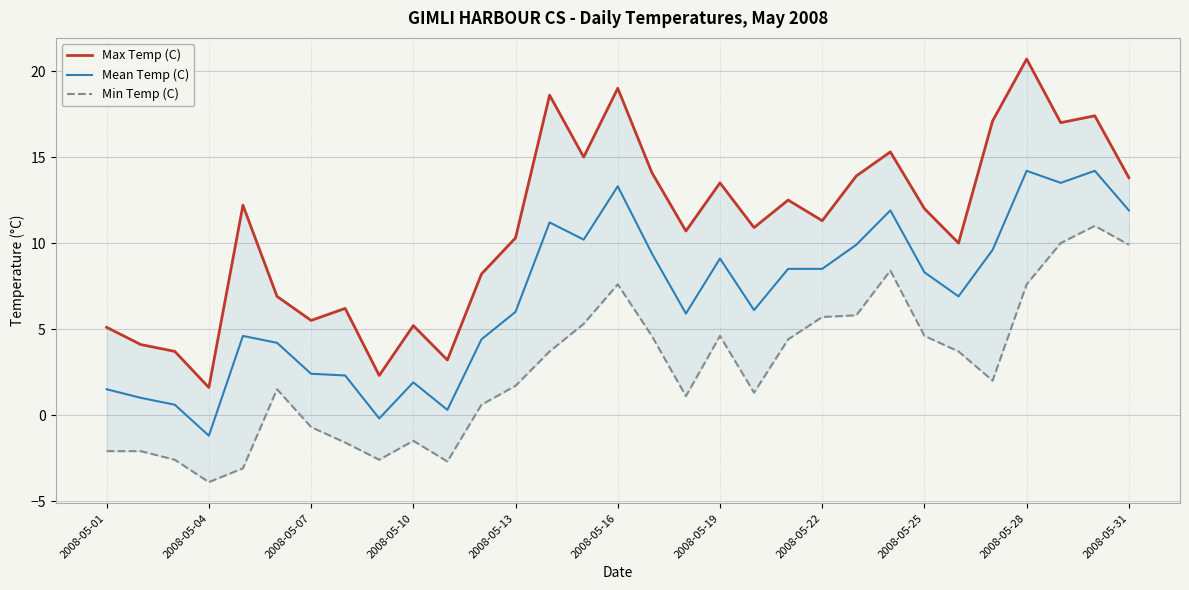

What is the maximum value for Mean Temp (C)?

14.2